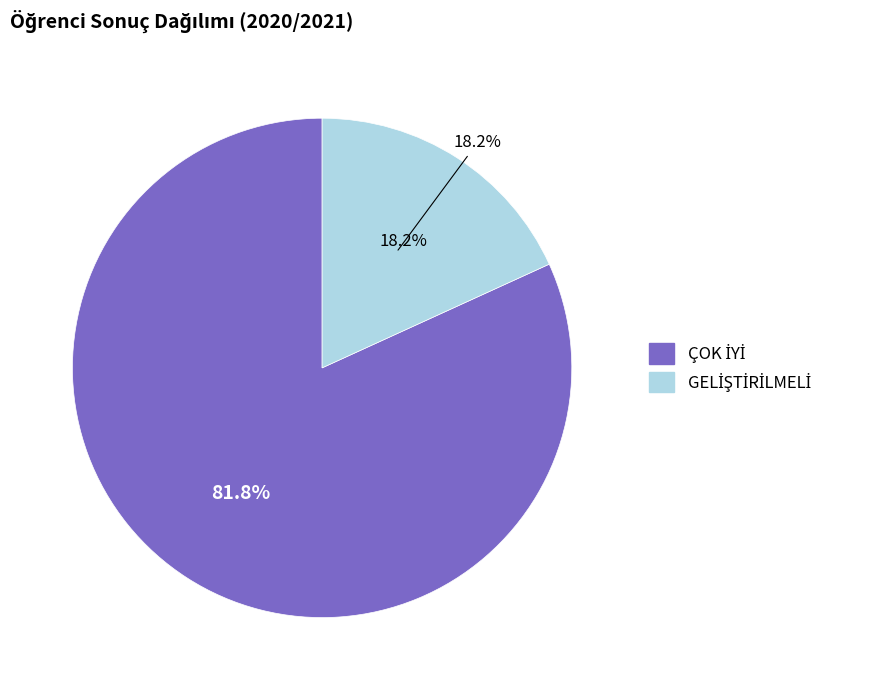

To the nearest percent, what percentage of the pie is GELİŞTİRİLMELİ?

18%